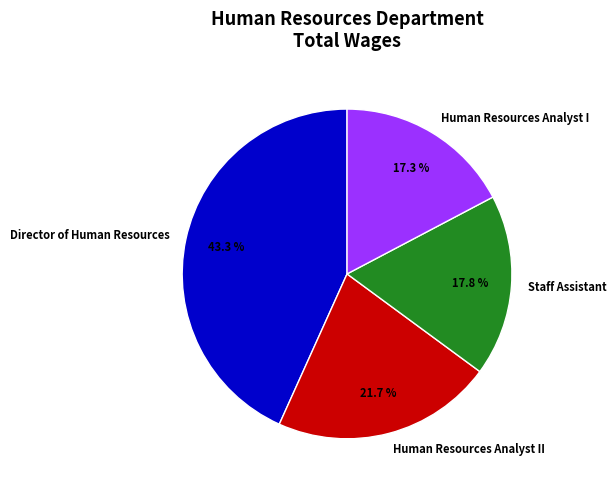

The Director of Human Resources slice represents 57% of the pie. True or false?

False